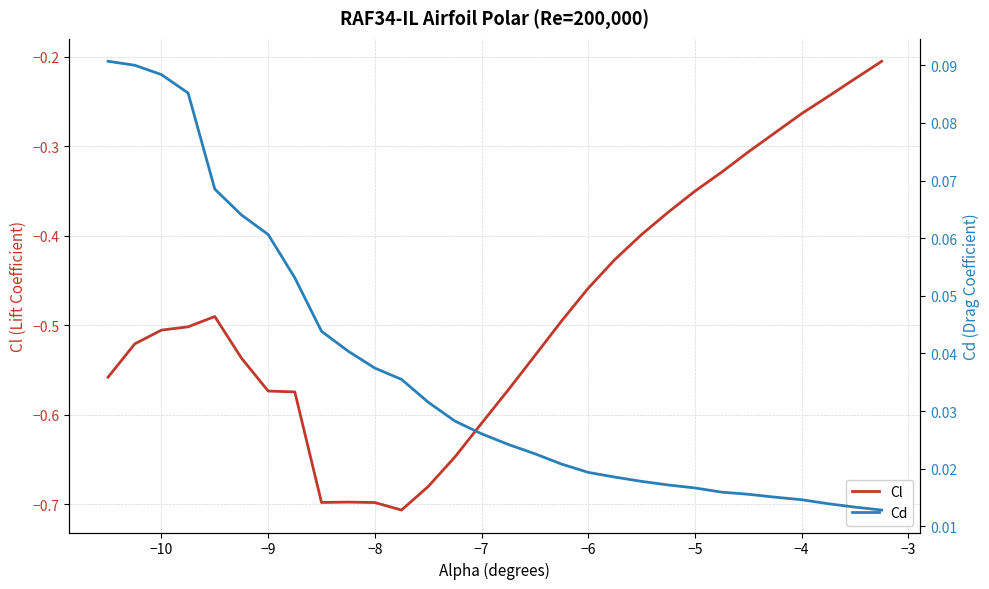

Reading left to right, what are all the values shown in this chart?

Cl: -0.6	-0.5	-0.5	-0.5	-0.5	-0.5	-0.6	-0.6	-0.7	-0.7	-0.7	-0.7	-0.7	-0.6	-0.6	-0.6	-0.5	-0.5	-0.5	-0.4	-0.4	-0.4	-0.4	-0.3	-0.3	-0.3	-0.3	-0.2	-0.2	-0.2
Cd: 0.1	0.1	0.1	0.1	0.1	0.1	0.1	0.1	0.0	0.0	0.0	0.0	0.0	0.0	0.0	0.0	0.0	0.0	0.0	0.0	0.0	0.0	0.0	0.0	0.0	0.0	0.0	0.0	0.0	0.0